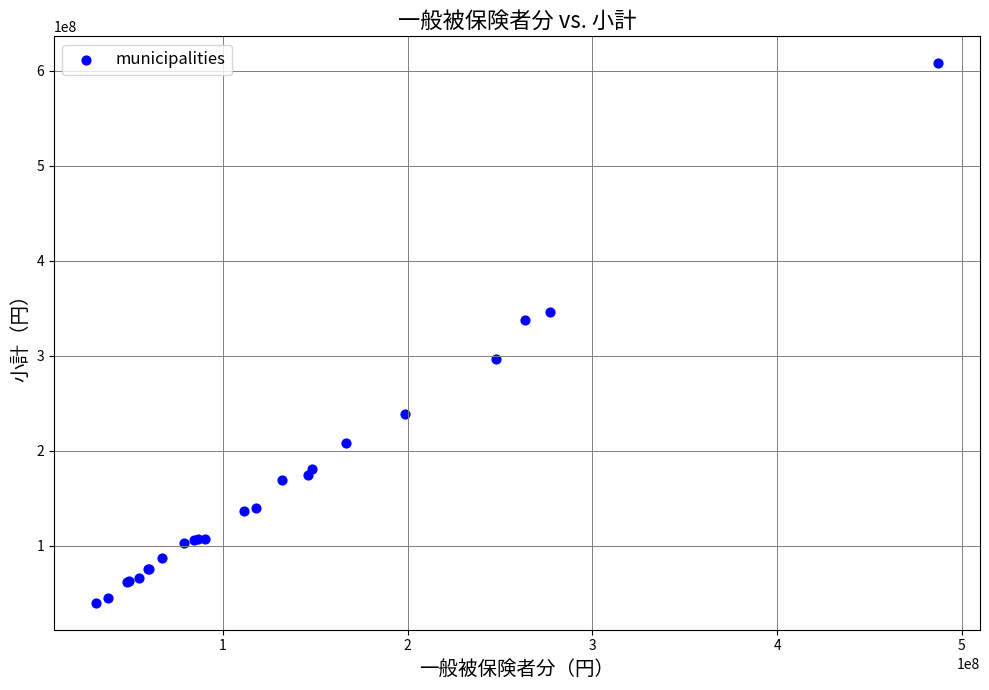

What Y value in the scatter plot is closest to 323869732?

337864597